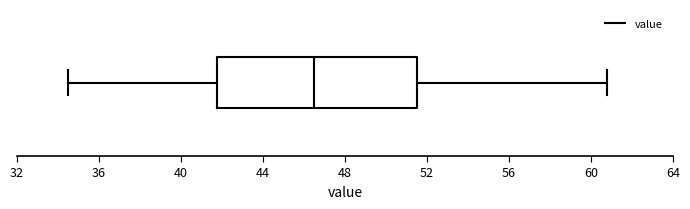

Where does the left whisker of the box end on the x-axis? The values are not printed on the chart, so give them approximately, as read against the axis.

34.5